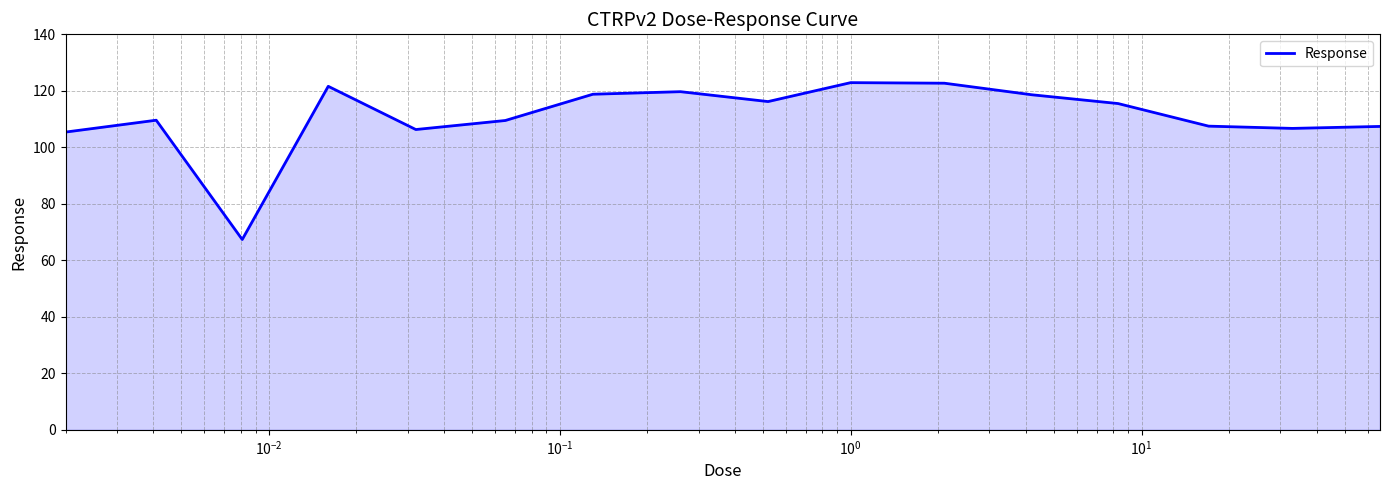

What is the greatest value displayed?

122.9